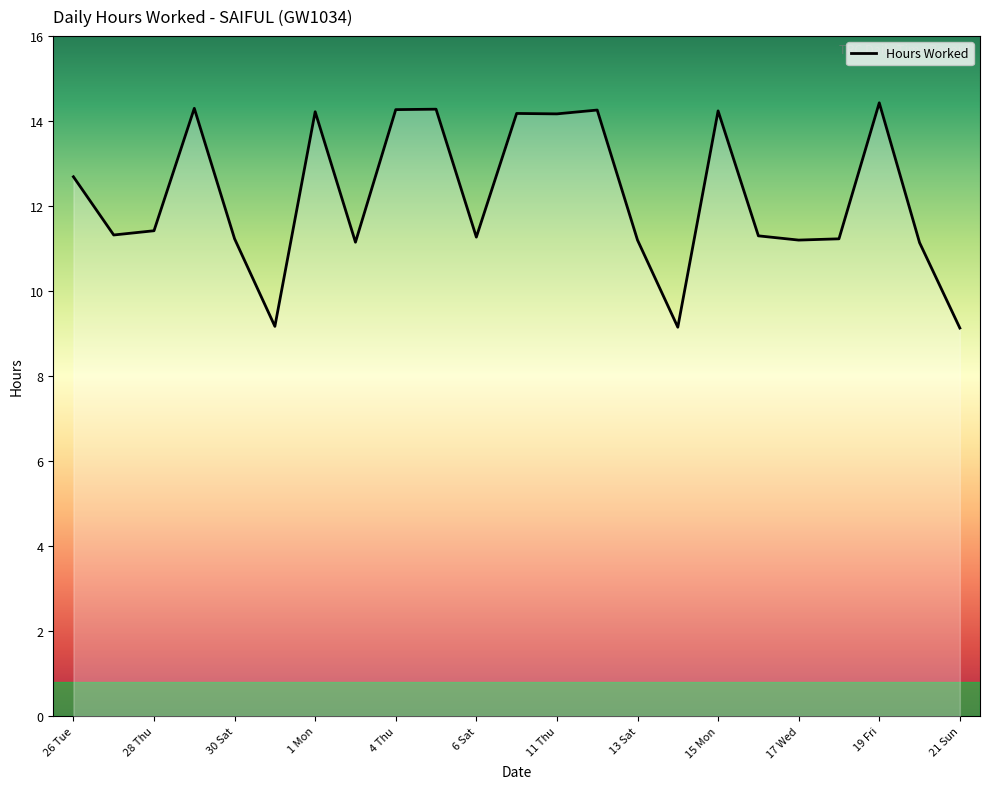

What is the minimum value shown in the chart?

9.1